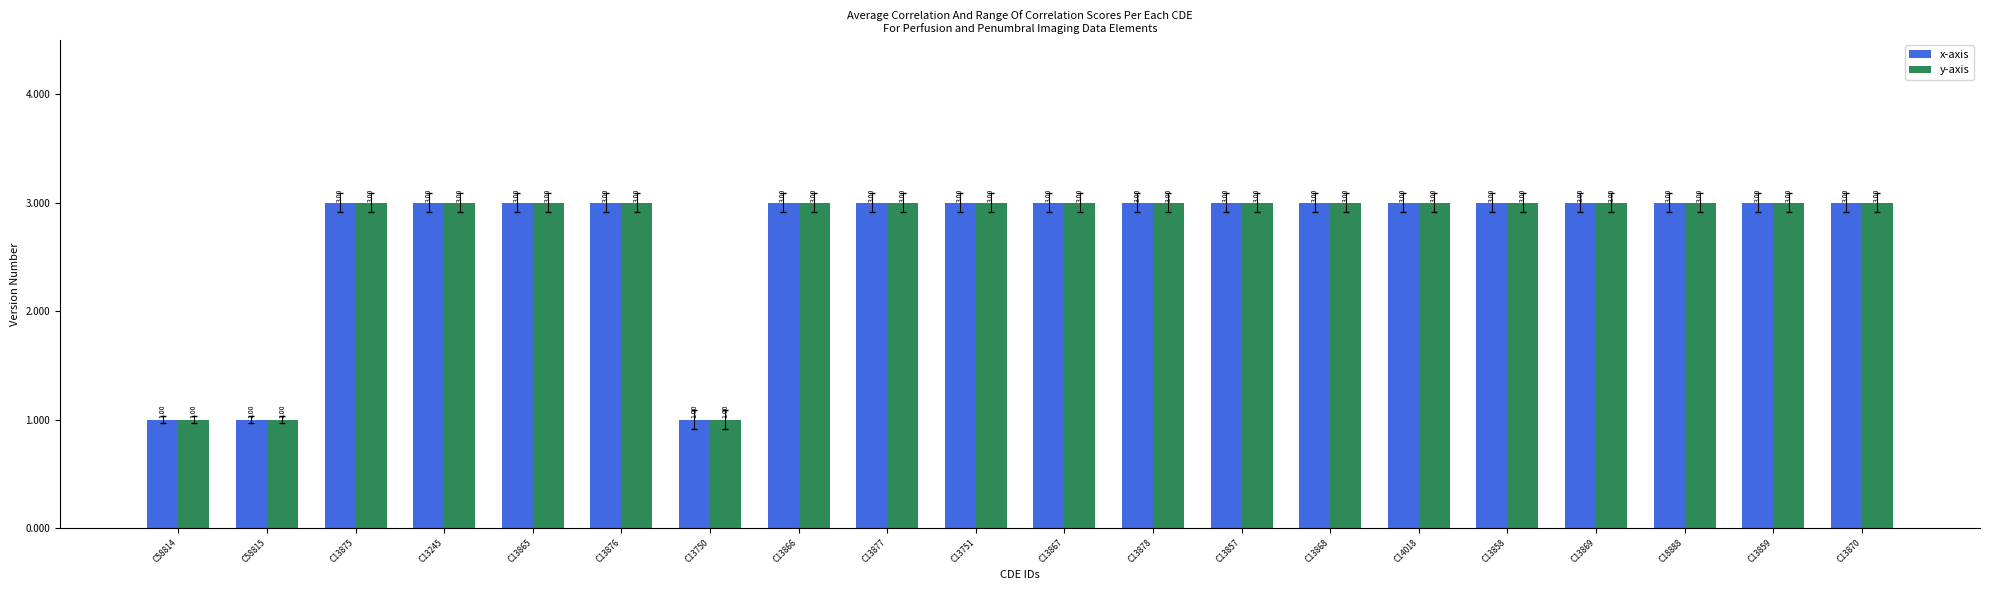

What is the total value across all series at C13869?

6